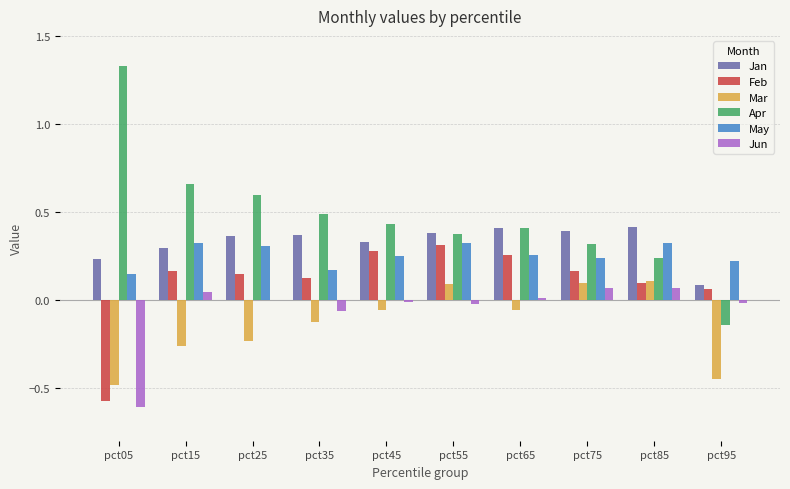

The value of Mar at pct15 is -0.4. True or false?

False